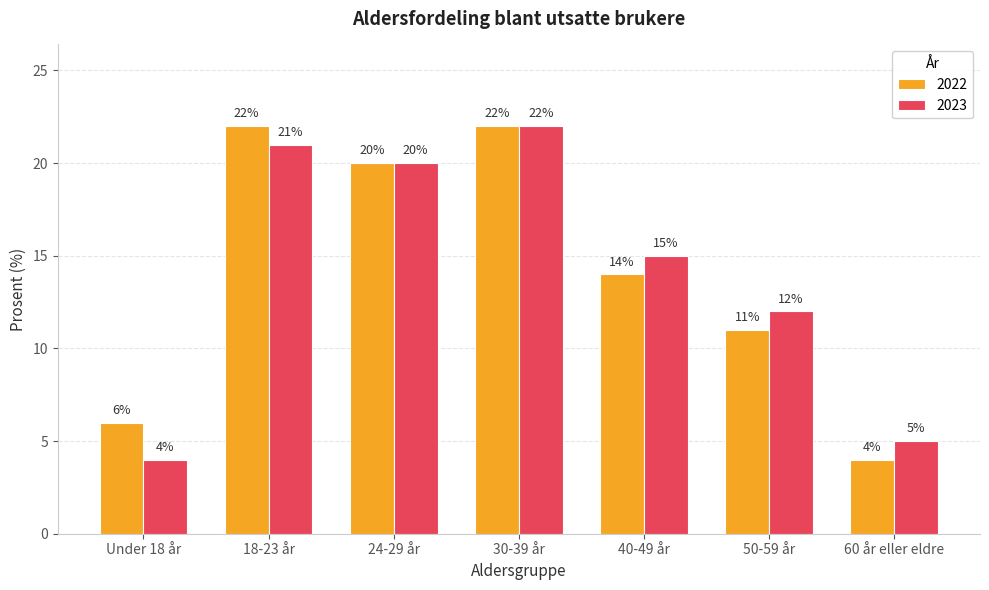

What is the smallest value displayed?

4